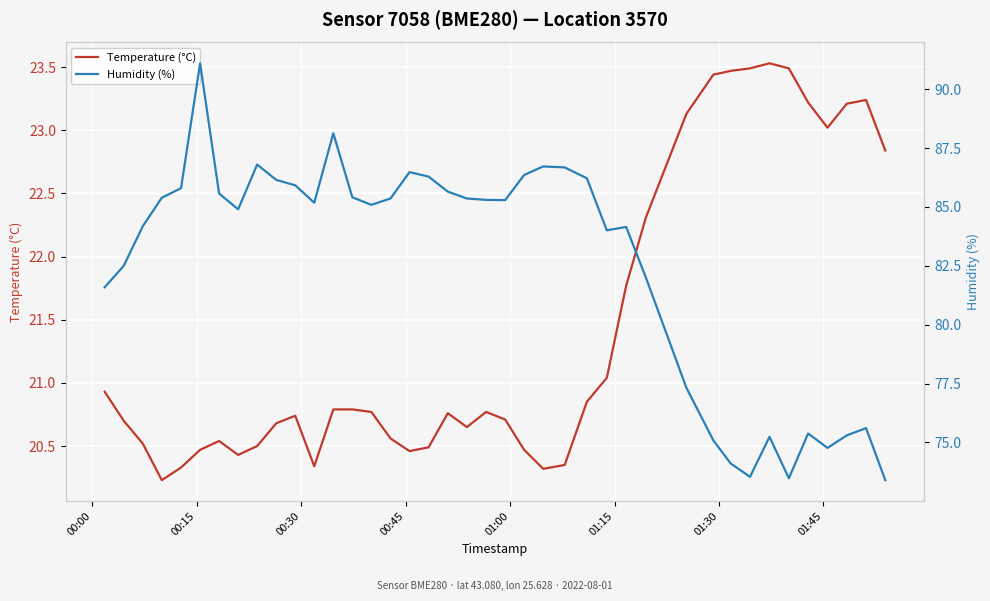

How many interior local valleys does the Humidity (%) series have?

8